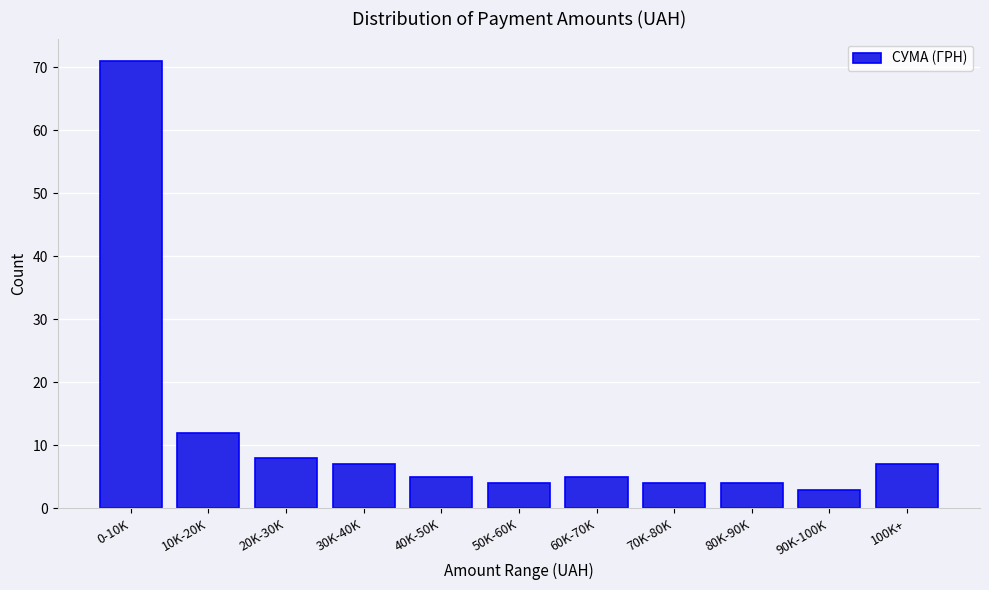

Reading right to left, what are all the values shown in this chart?

7	3	4	4	5	4	5	7	8	12	71